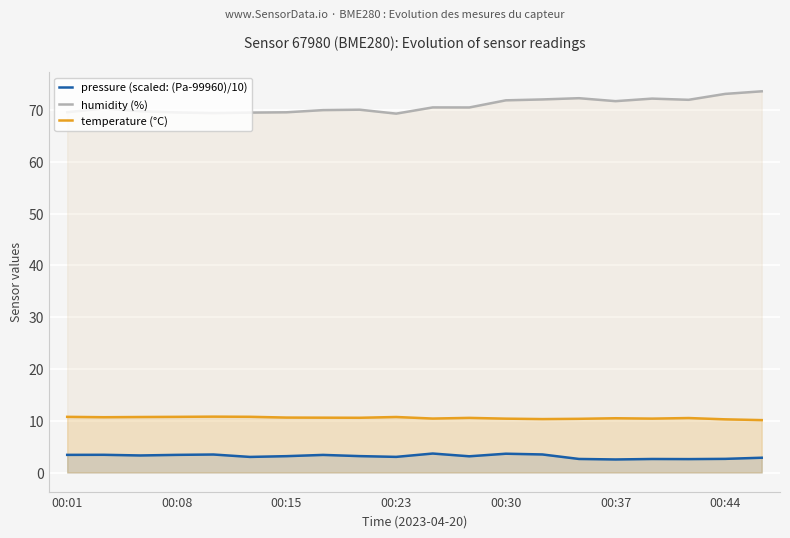

At 00:30, list the series in order from largest to smallest.

humidity (%), temperature (°C), pressure (scaled: (Pa-99960)/10)